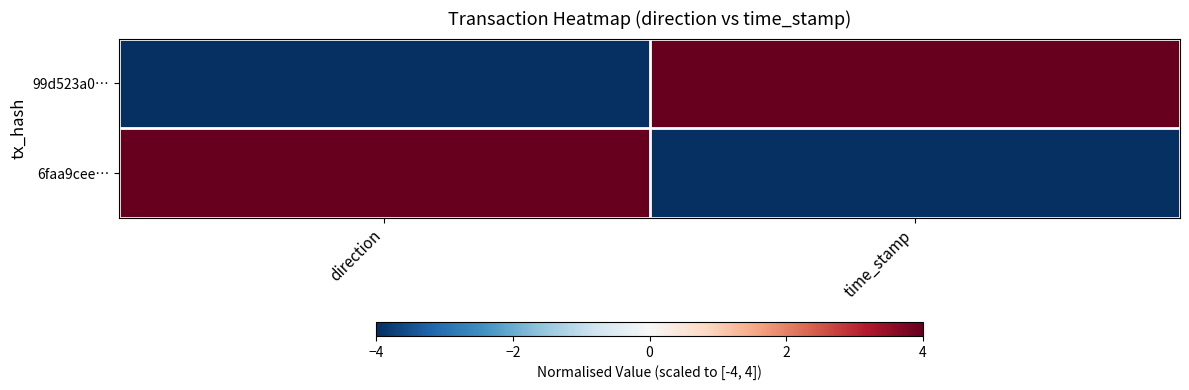

Which series has the widest spread of values?

99d523a0…